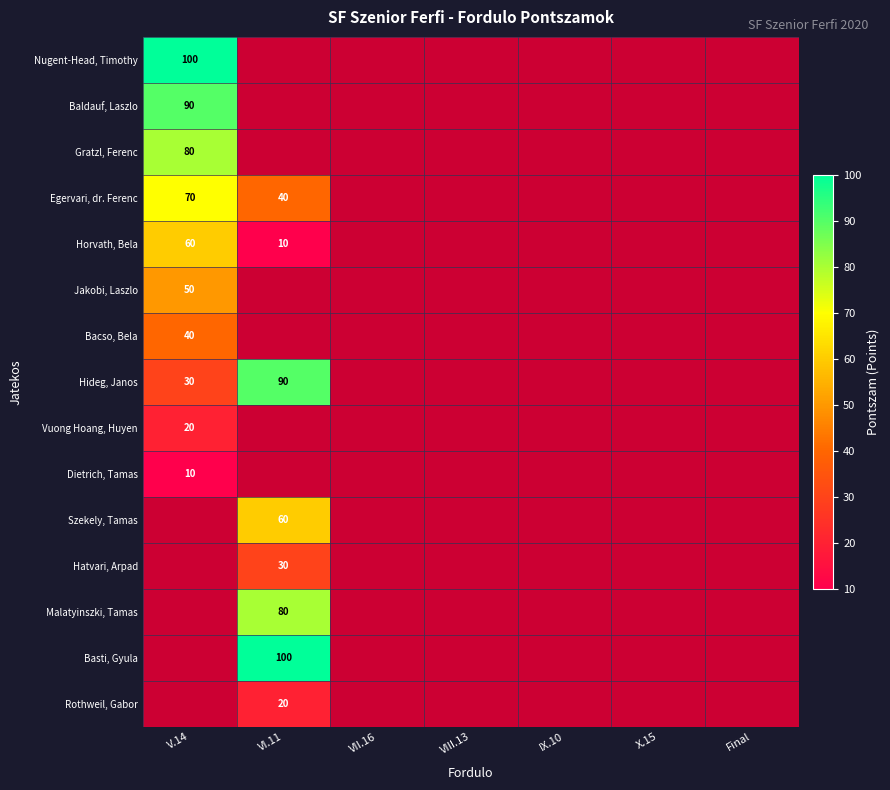

How many series are shown in this chart?

15